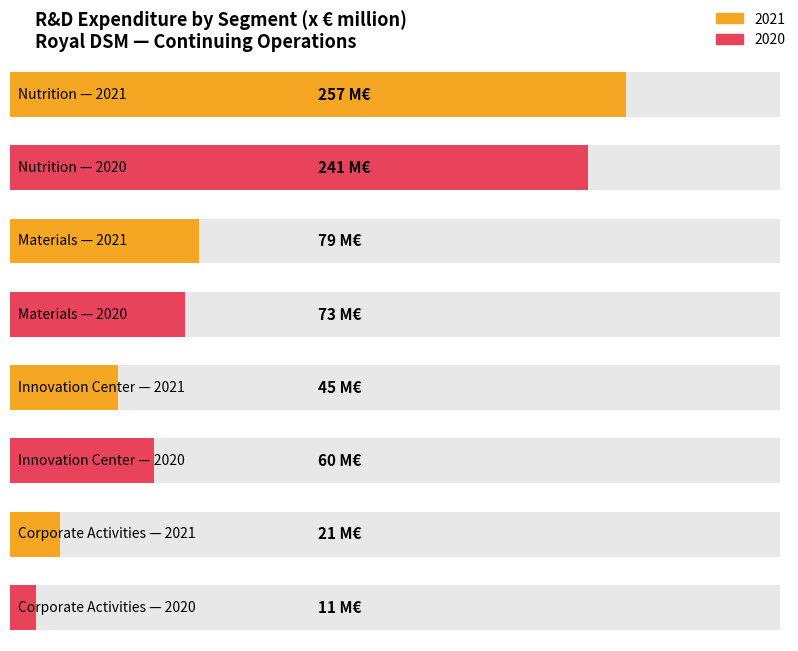

How many data points in 2020 are less than 73?

2